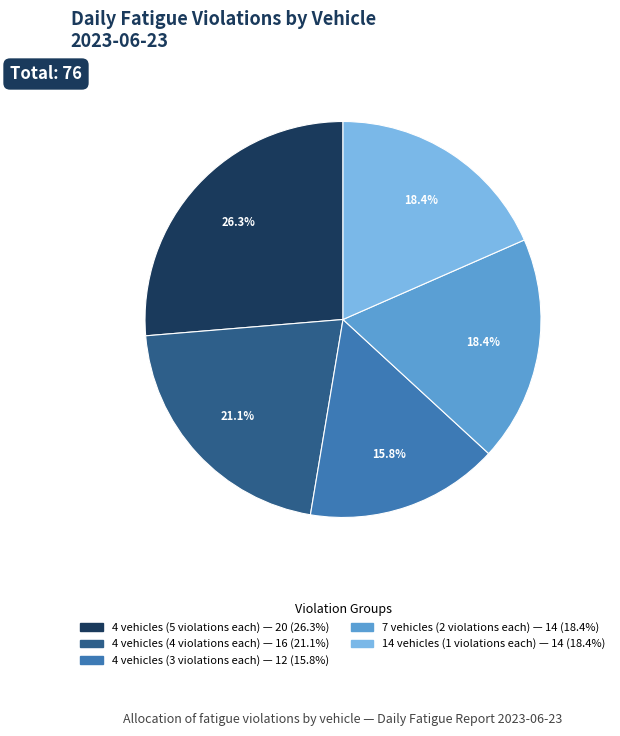

Is there a majority slice in this chart?

No